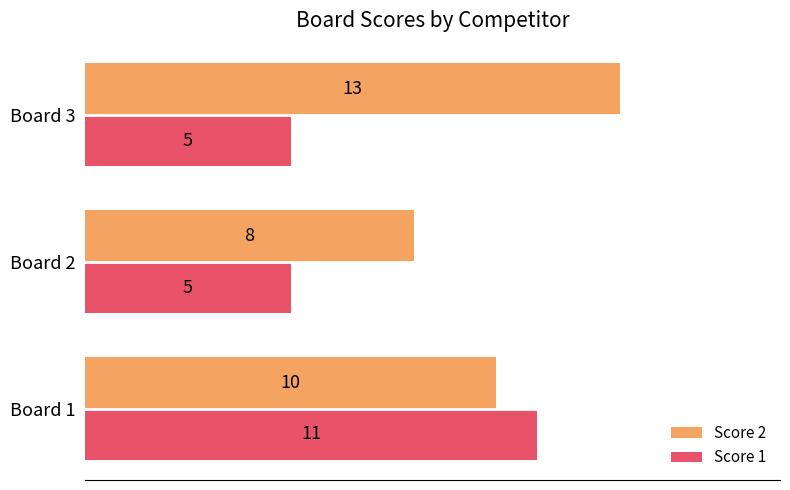

What is the greatest value displayed?

13